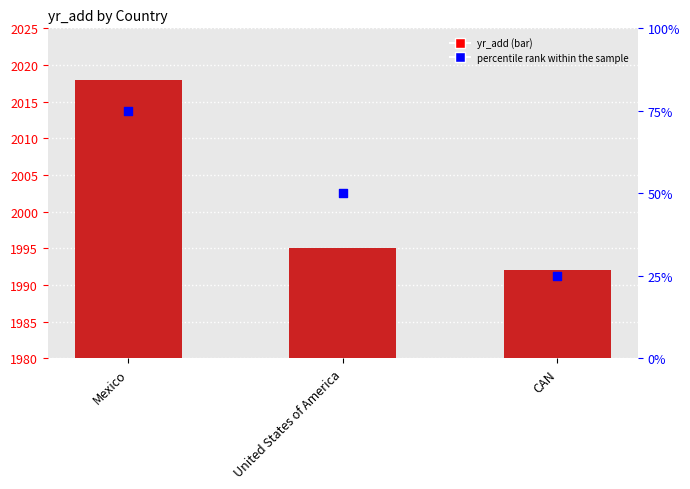

What is the total value across all series at Mexico?

2093